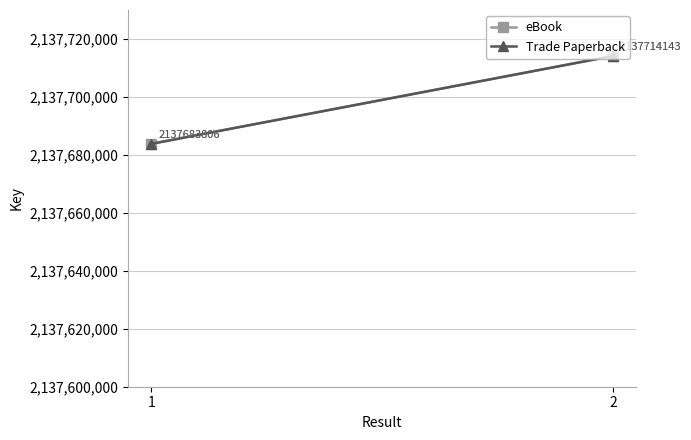

Is it true that Trade Paperback equals 3781558869 at 2?

False